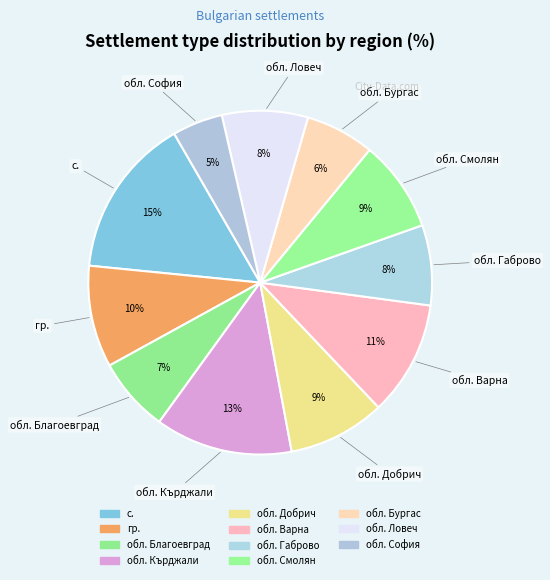

To the nearest percent, what is the average slice percentage?

9%